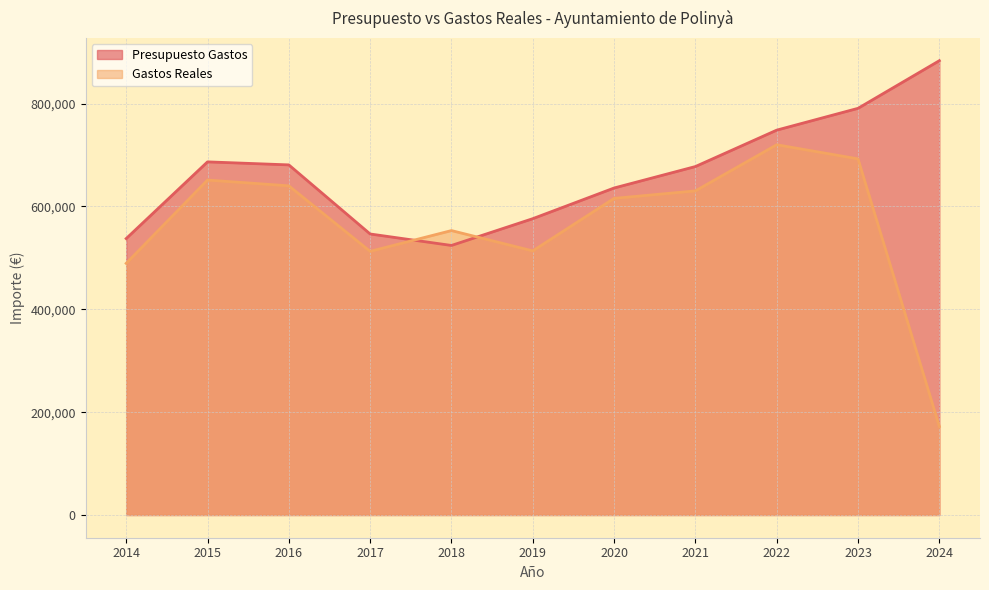

How many intersections are there between Presupuesto Gastos and Gastos Reales?

2